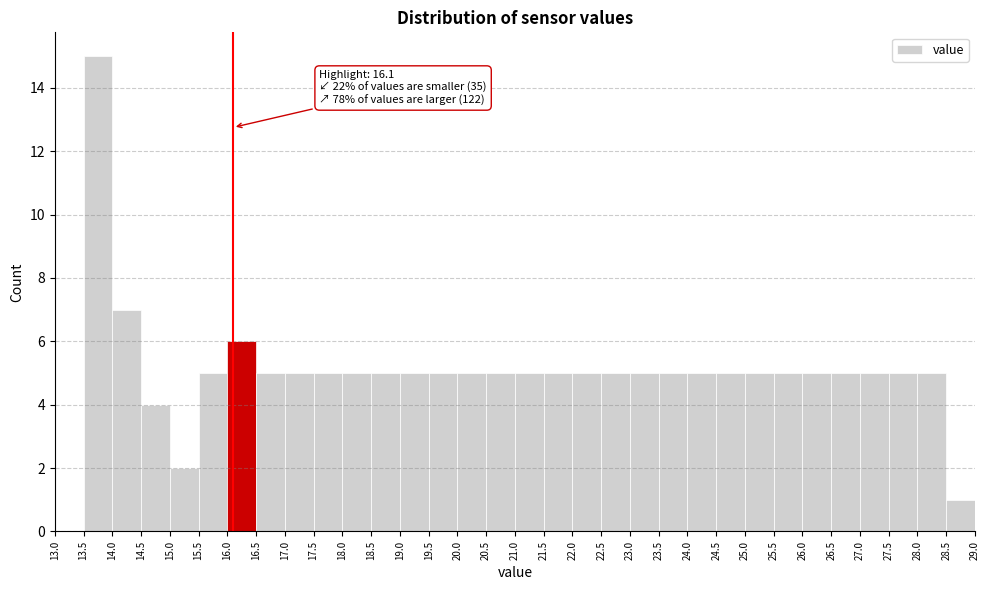

Which range on the x-axis has the tallest bar?

13.5 to 14.0